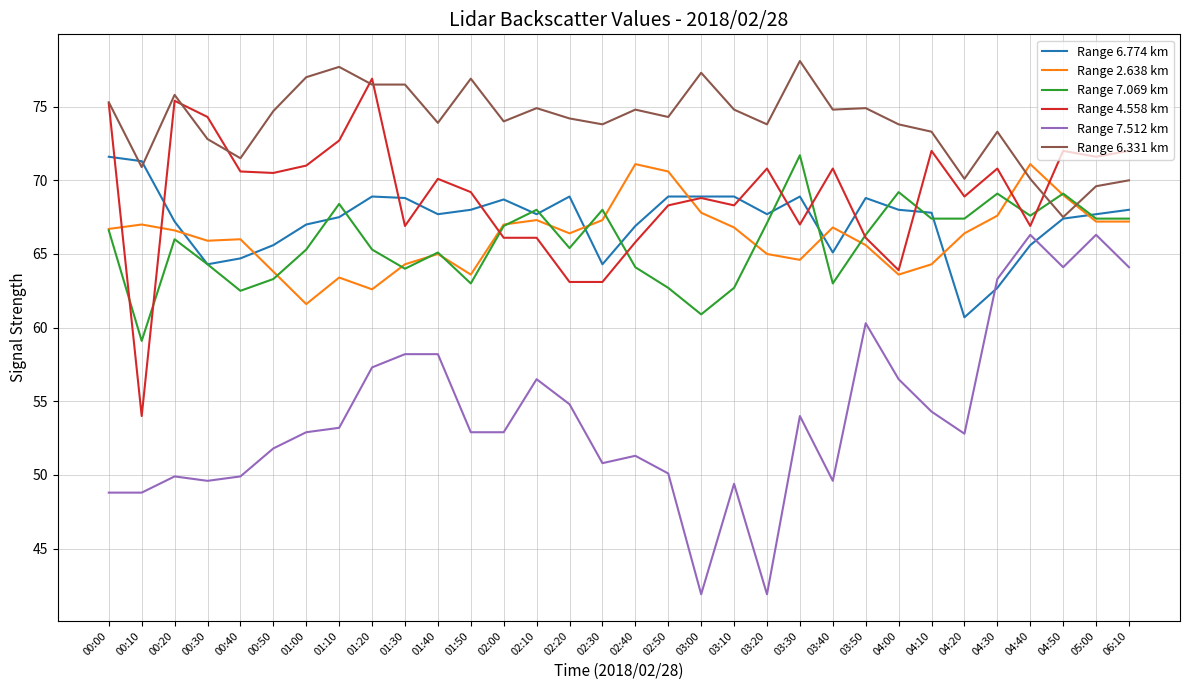

What position from the right is 03:50?

9